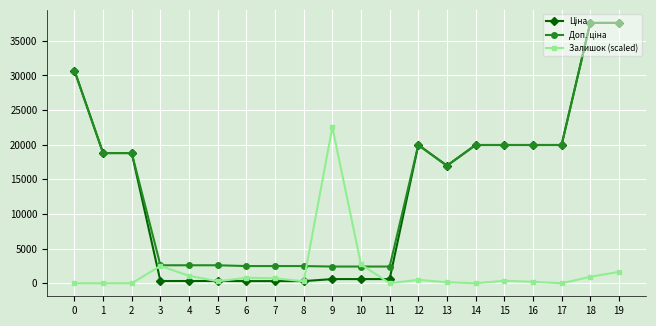

What is the maximum value shown in the chart?

37593.6